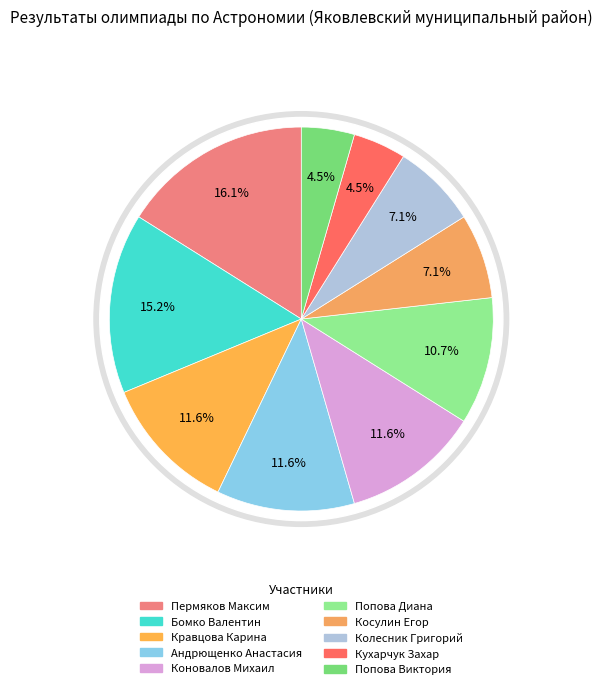

What is the largest slice in the pie chart?

Пермяков Максим